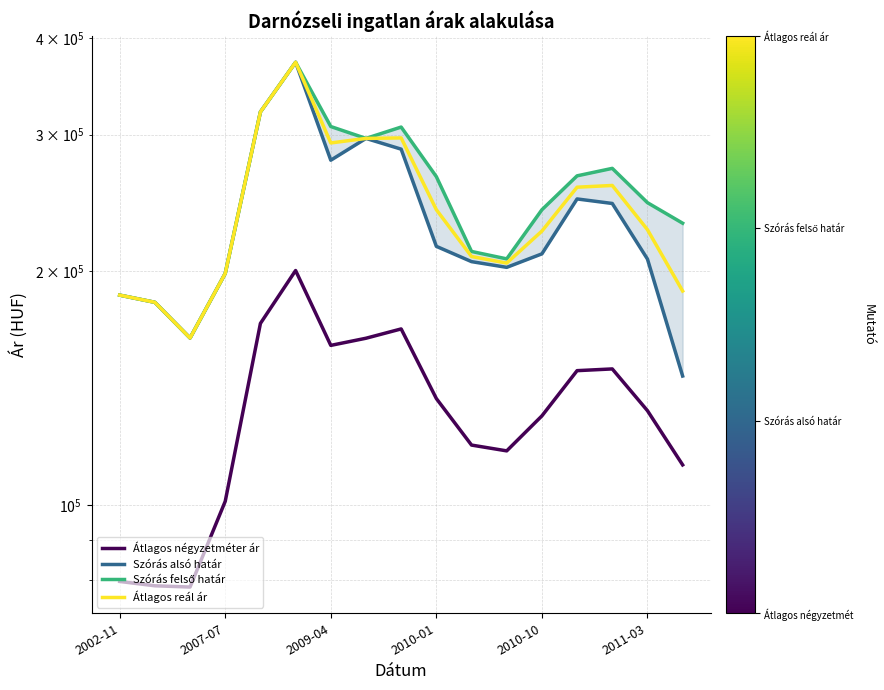

Read the Szórás felső határ value at 14, to the nearest 50.

271500